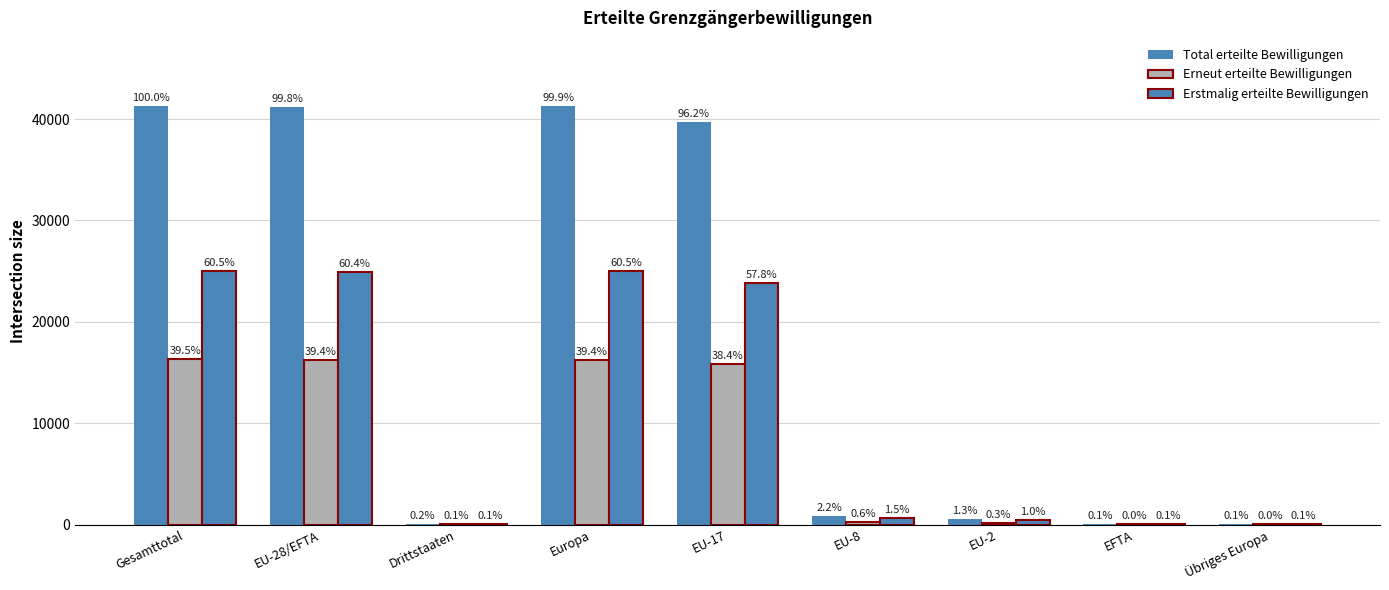

At which label does Erneut erteilte Bewilligungen reach its minimum?

EFTA